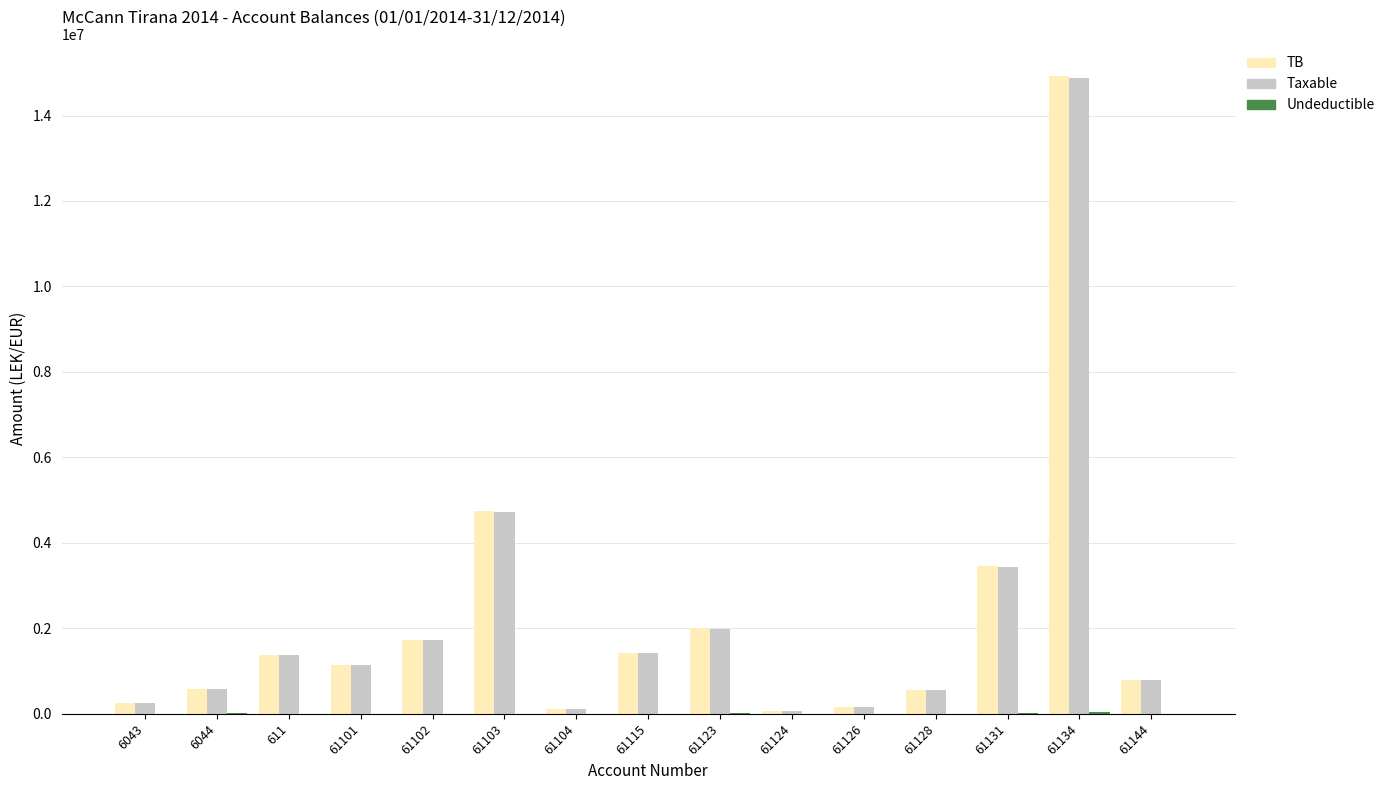

Which series changed the most between 61128 and 61134?

TB